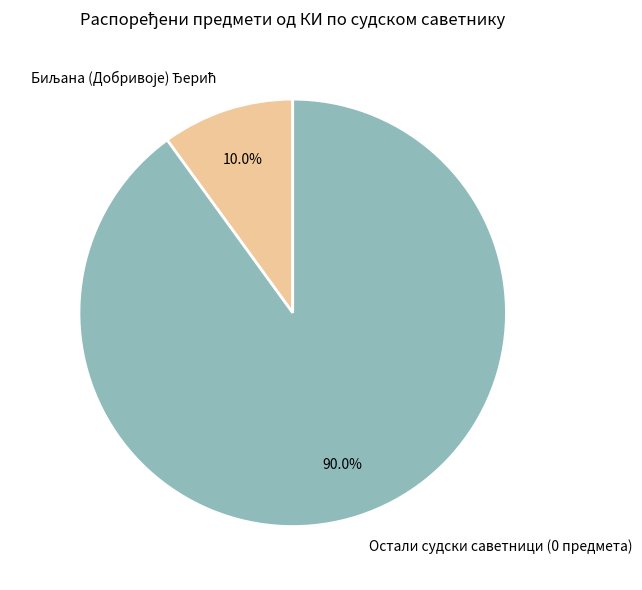

Which category has the biggest portion of the pie?

Остали судски саветници (0 предмета)